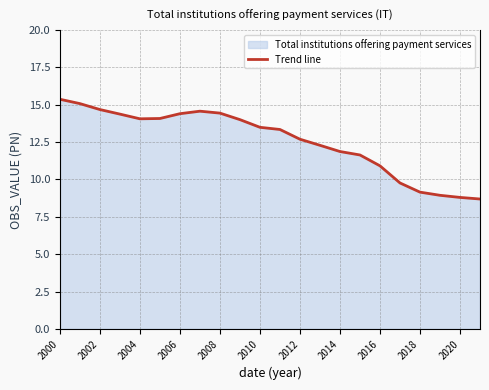

Reading right to left, list all the values displayed in this chart.

8.7	8.8	8.9	9.2	9.8	10.9	11.6	11.9	12.3	12.7	13.3	13.5	14.0	14.4	14.6	14.4	14.1	14.1	14.4	14.7	15.1	15.4